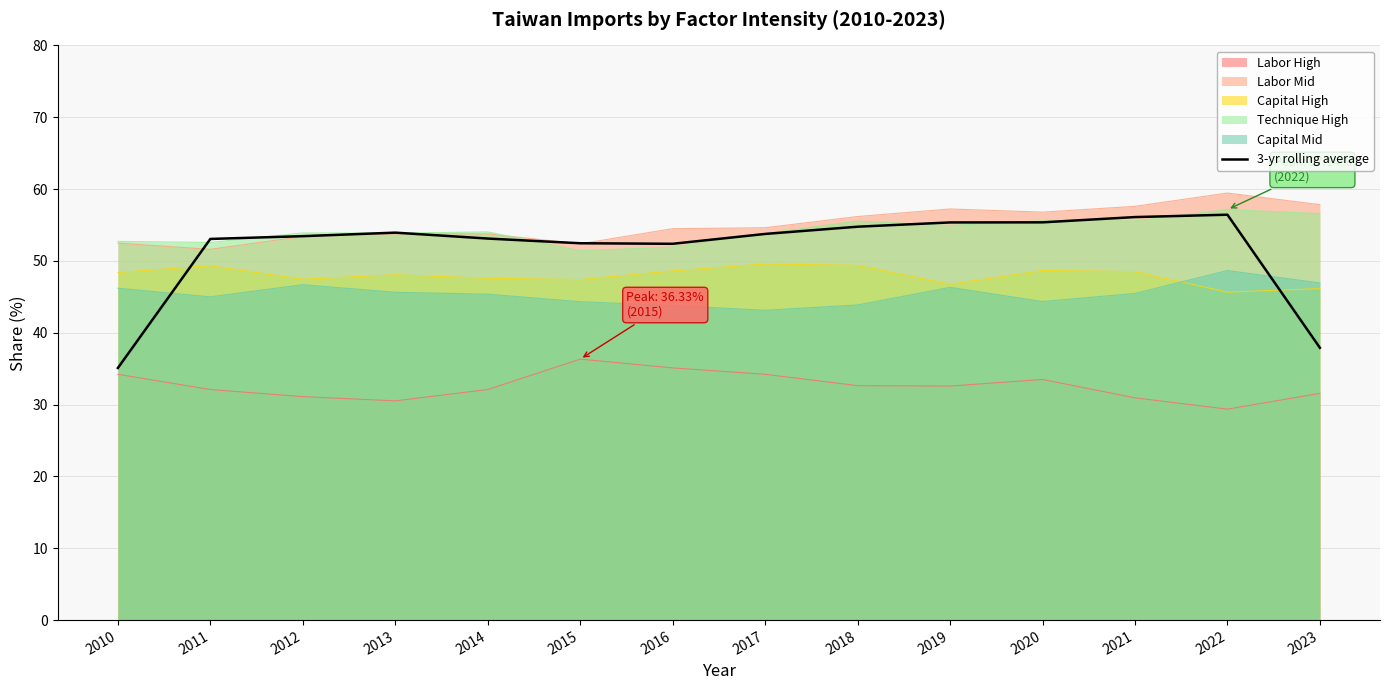

Which series has the largest range (max minus min)?

3-yr rolling average